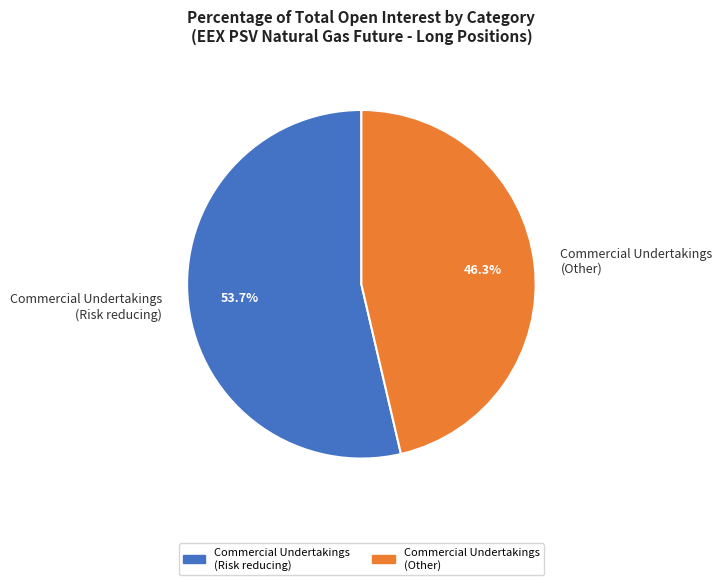

Rank the categories by value from highest to lowest.

Commercial Undertakings (Risk reducing), Commercial Undertakings (Other)